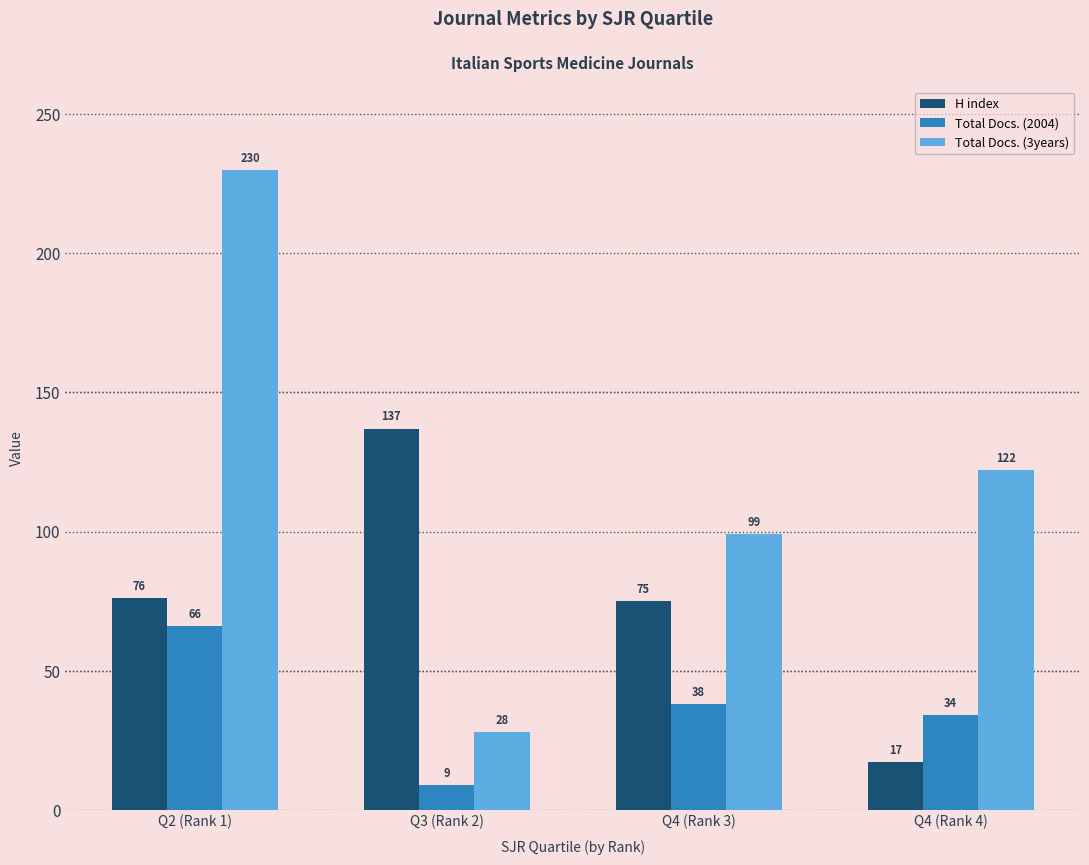

What is the label of the 4th bar from the left?

Q4 (Rank 4)